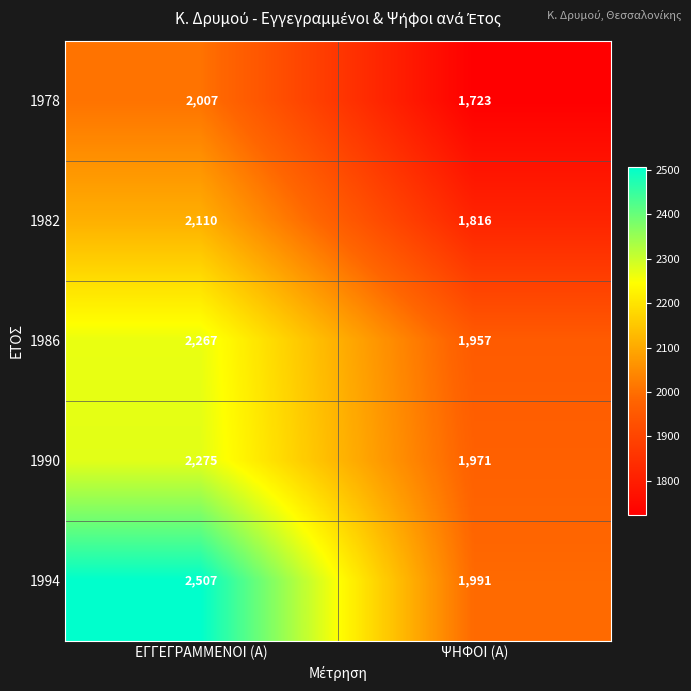

At how many categories does at least one series exceed 1826?

2